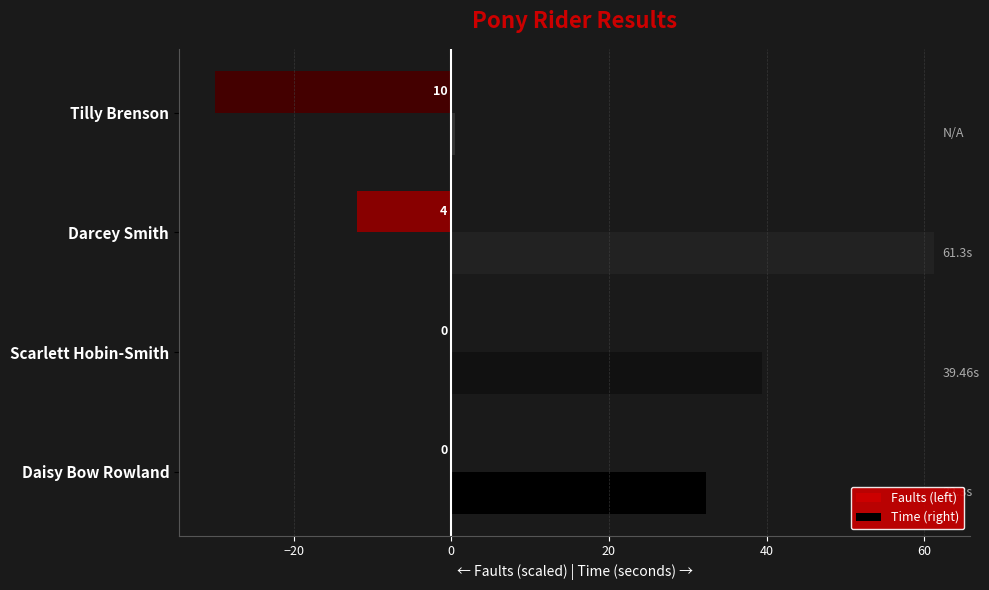

At which category is the sum across all series the highest?

Darcey Smith